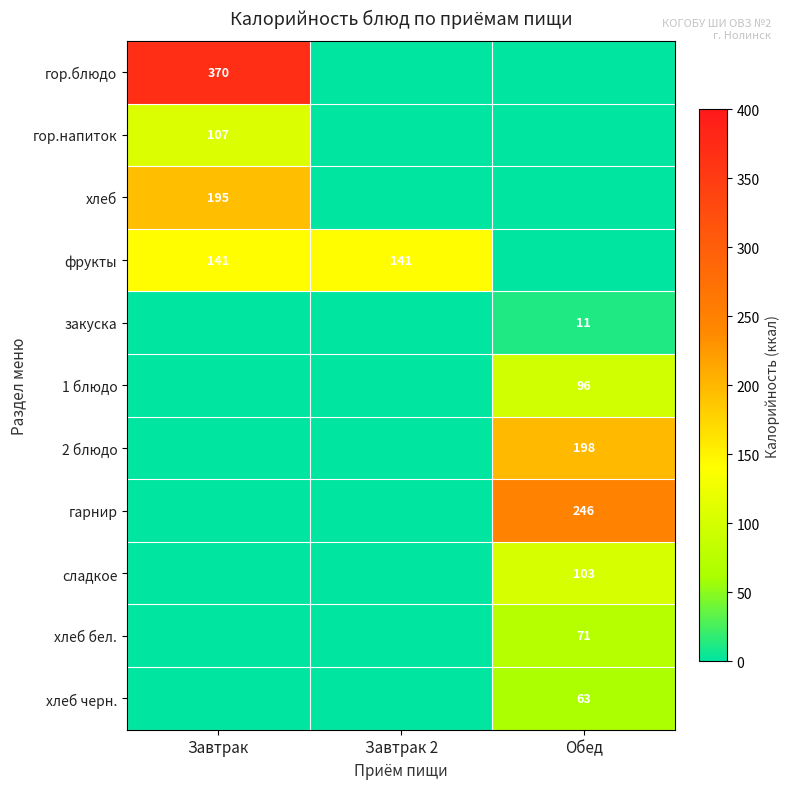

Is the value of сладкое at Обед greater than the value of гор.блюдо at Завтрак?

No